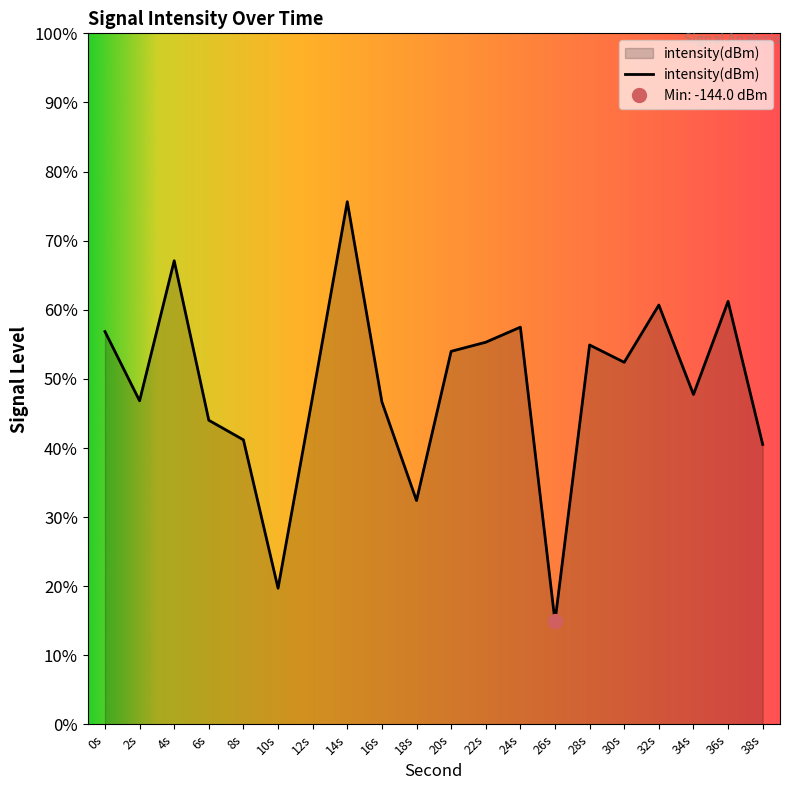

Which category has the highest value across all series?

14s